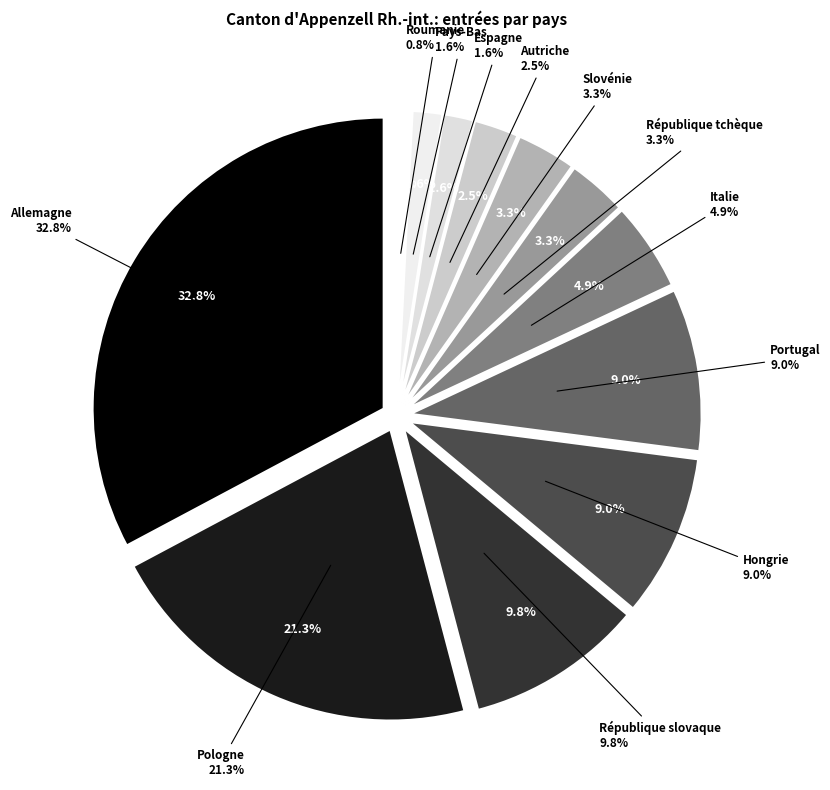

Which has a higher value, Slovénie or Autriche?

Slovénie